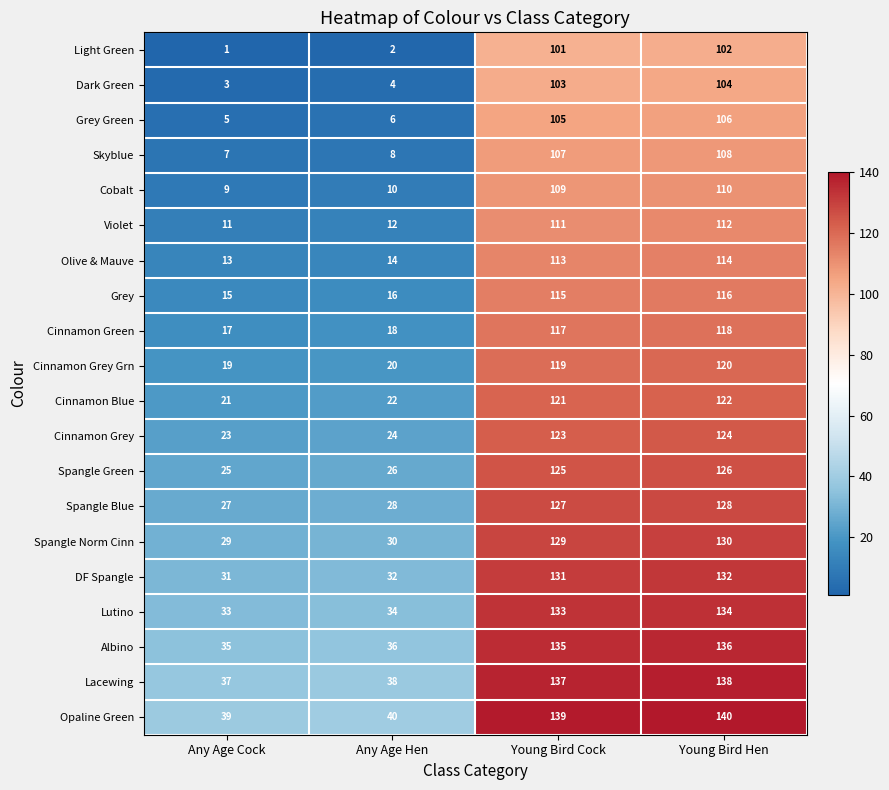

What is the difference between the maximum and minimum values in the Spangle Norm Cinn series?

101